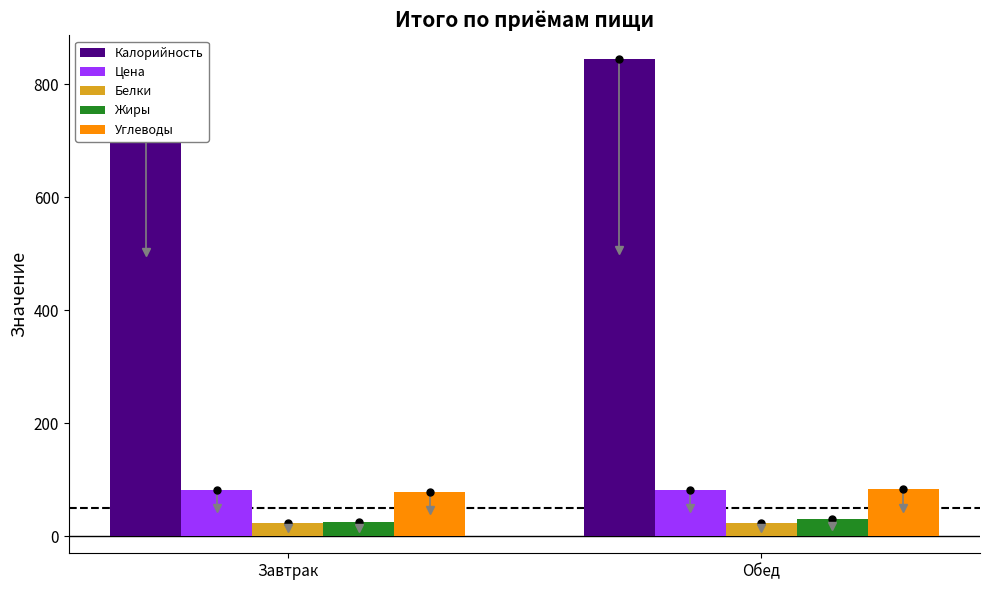

At which label does Углеводы reach its minimum?

Завтрак